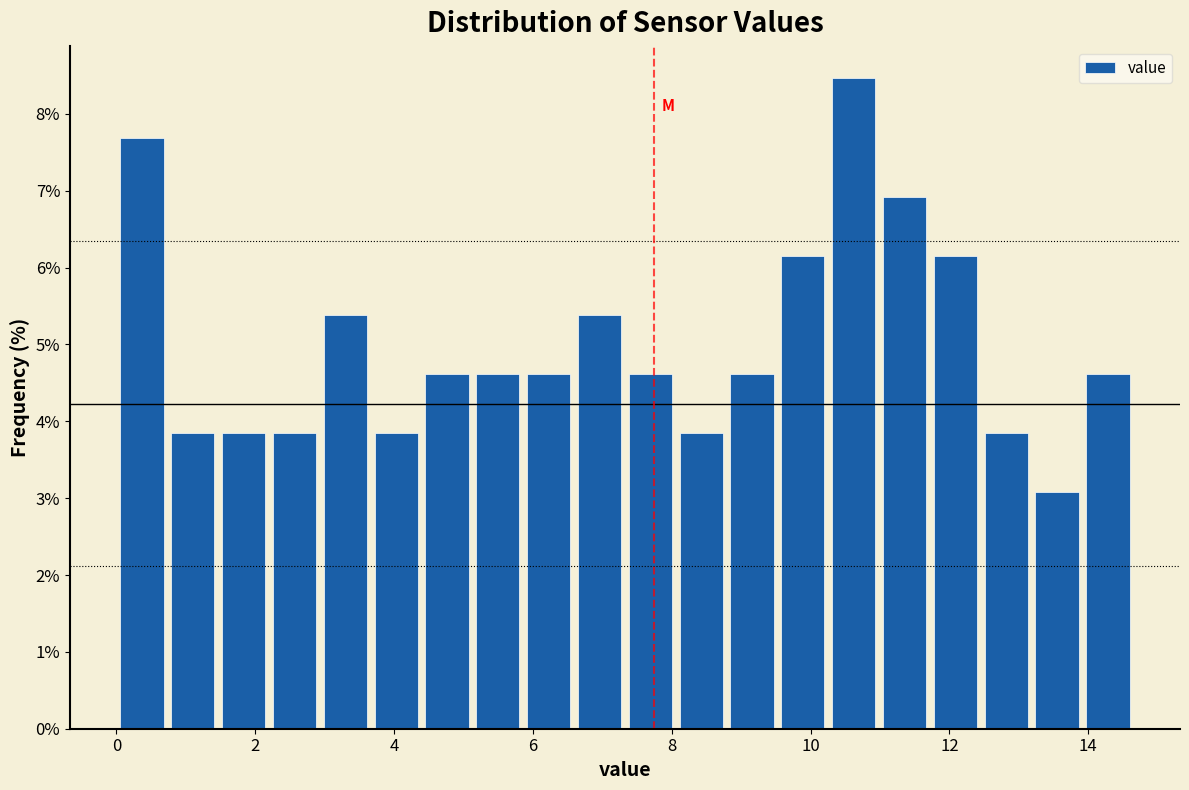

Read against the x-axis, roughly where is the centre of the tallest bar?

10.6